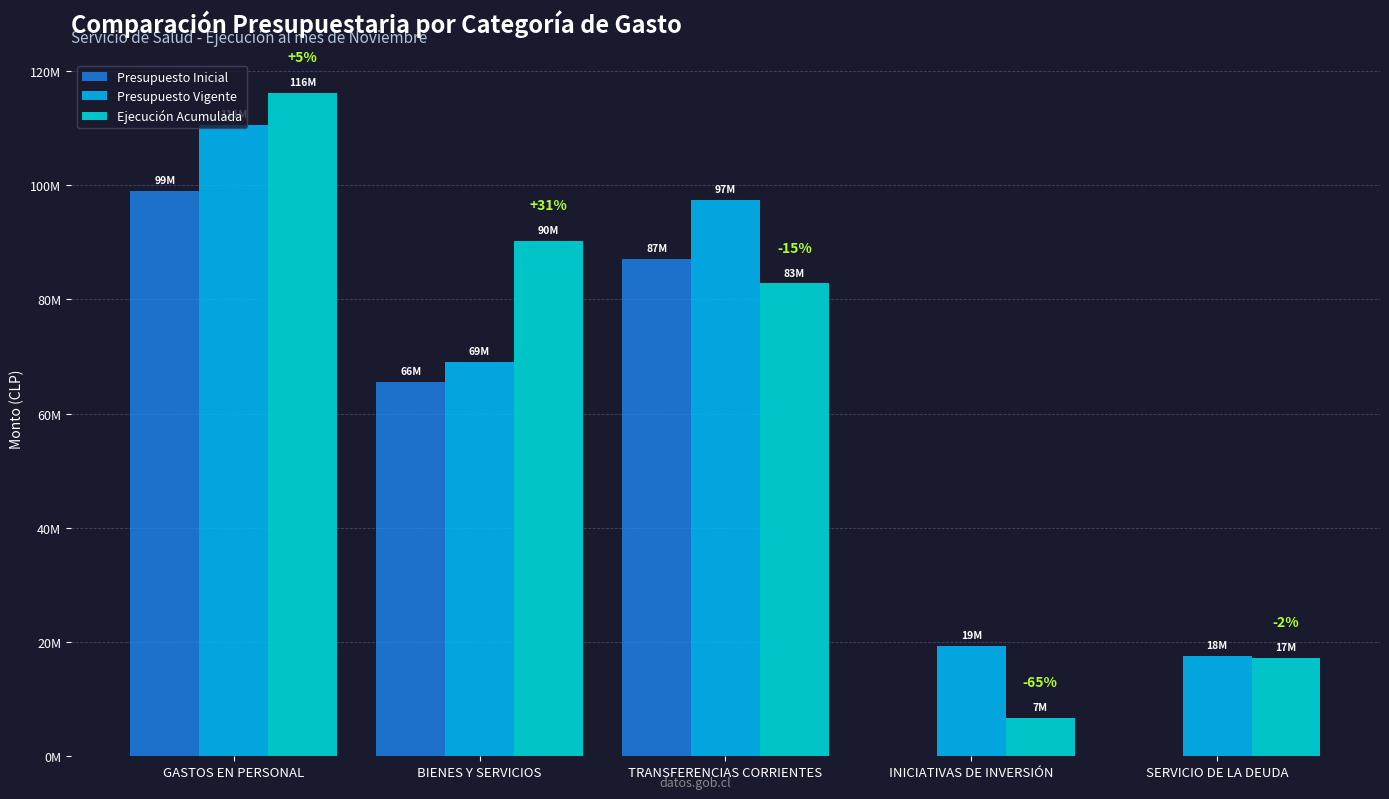

What is the sum of all Ejecución Acumulada values?

313145632